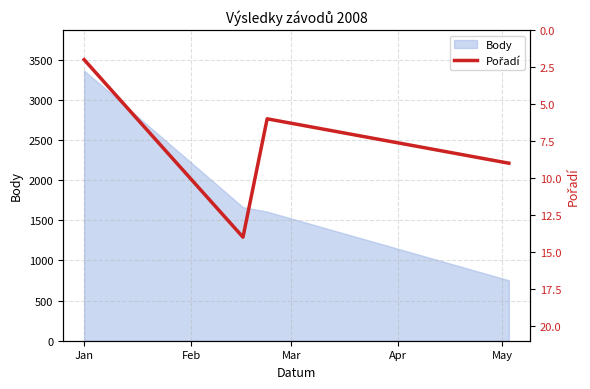

True or false: Body has more than 2 points higher than both neighbors.

False